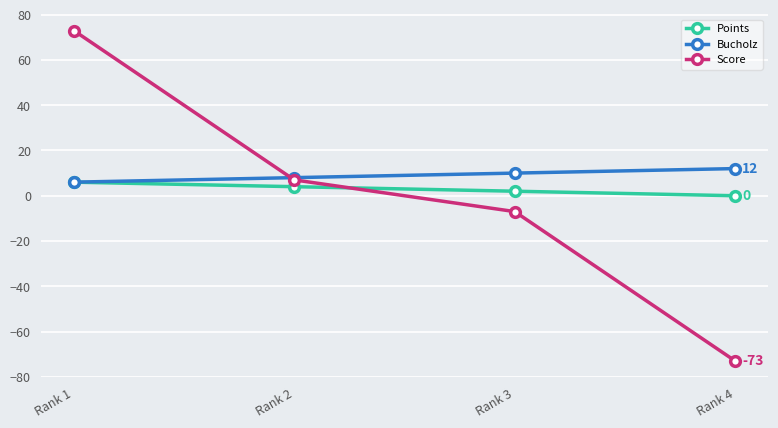

List the labels in order of Score value, smallest first.

Rank 4, Rank 3, Rank 2, Rank 1